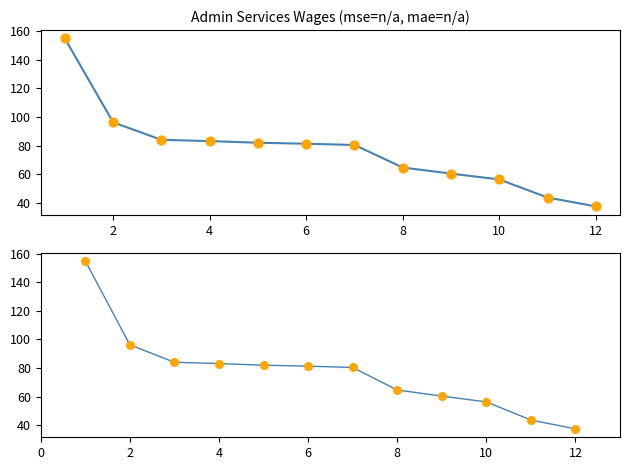

Between 2 and 4, which is larger?

2